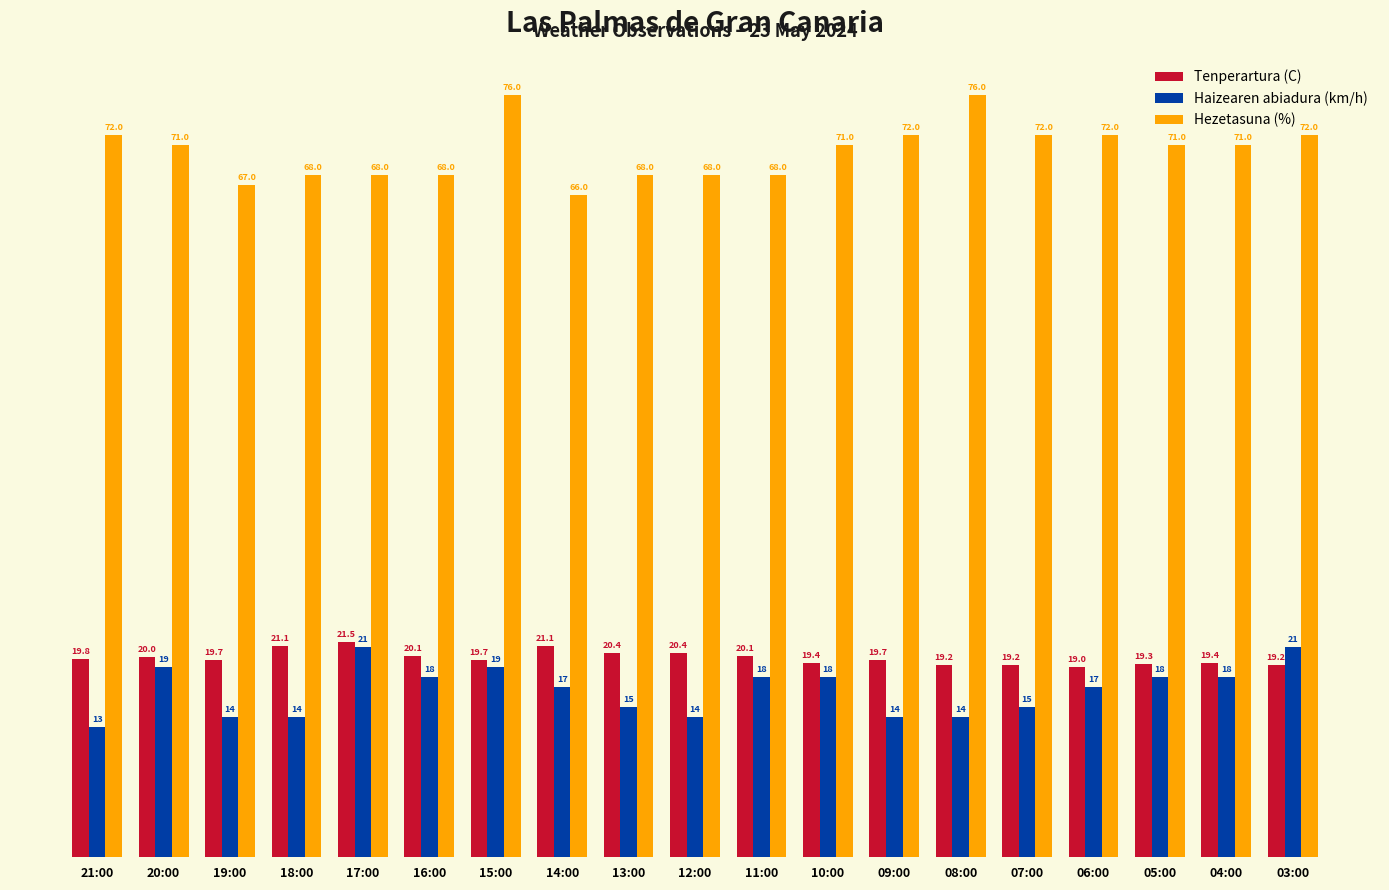

Count the number of categories in the chart.

19